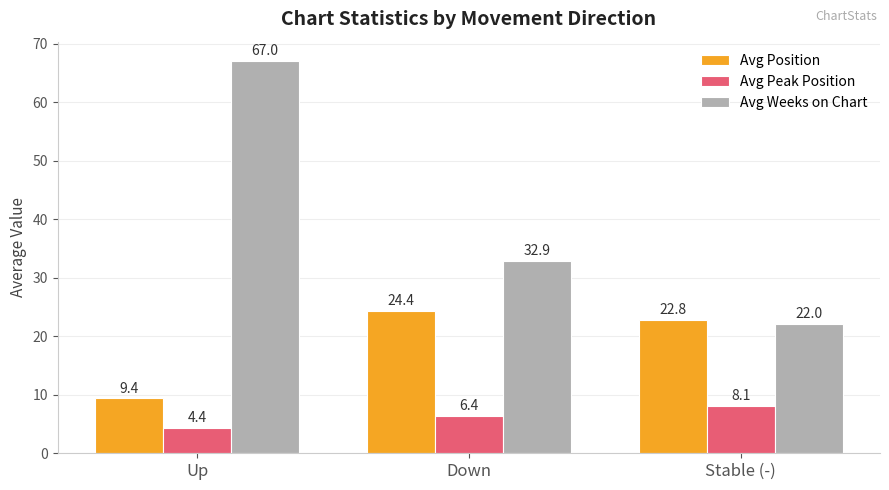

What is the total value across all series at Down?

63.7